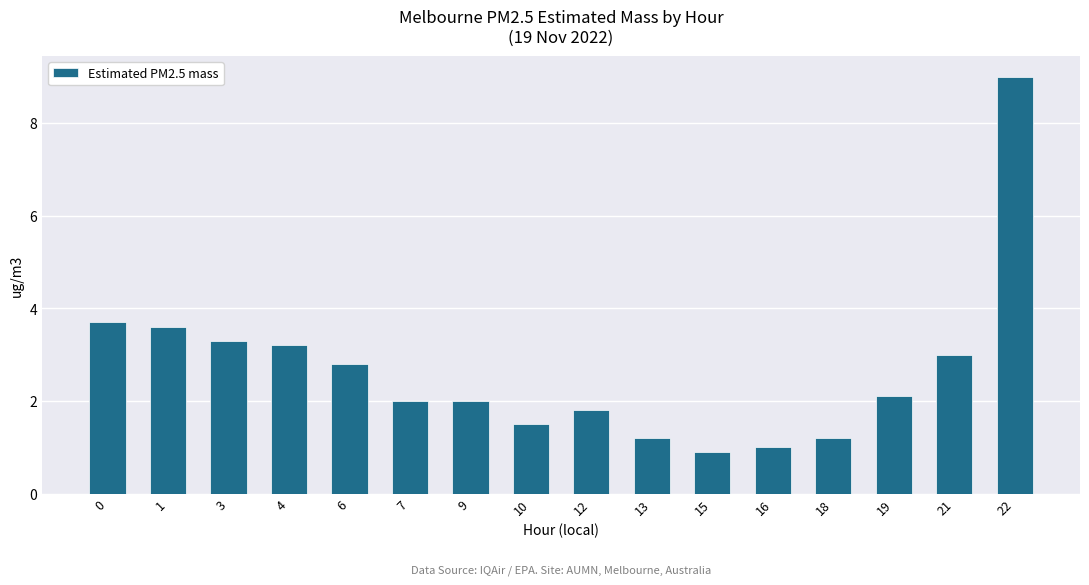

What is the change in value from 1 to 7?

-1.6